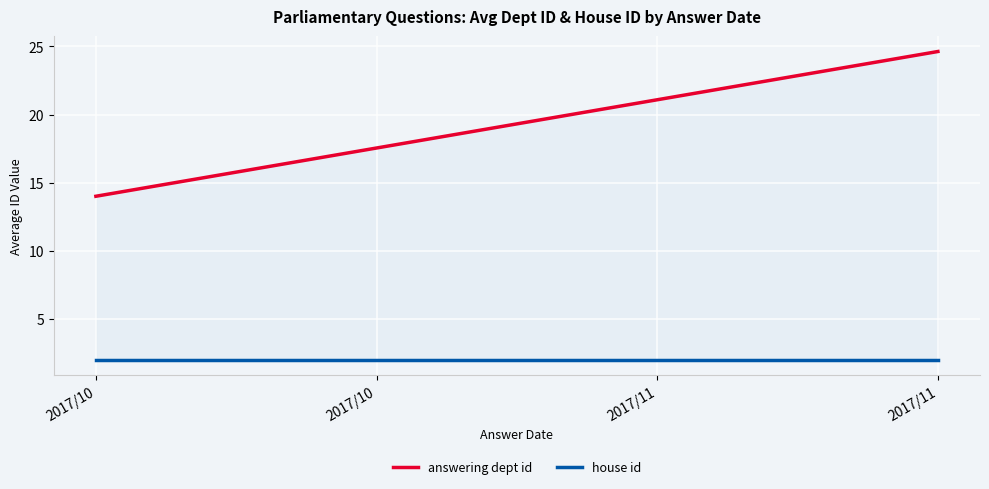

List the series in order of their overall mean, highest first.

answering dept id, house id